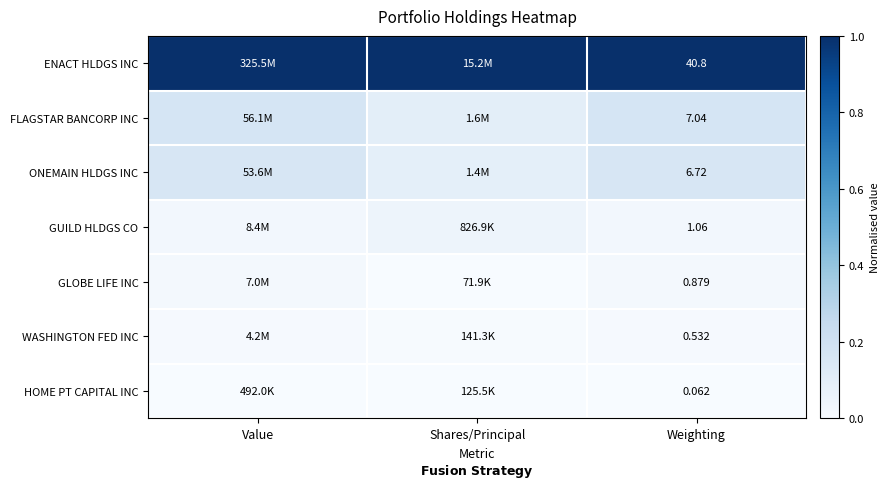

Is the value of FLAGSTAR BANCORP INC at Weighting greater than the value of GLOBE LIFE INC at Weighting?

Yes